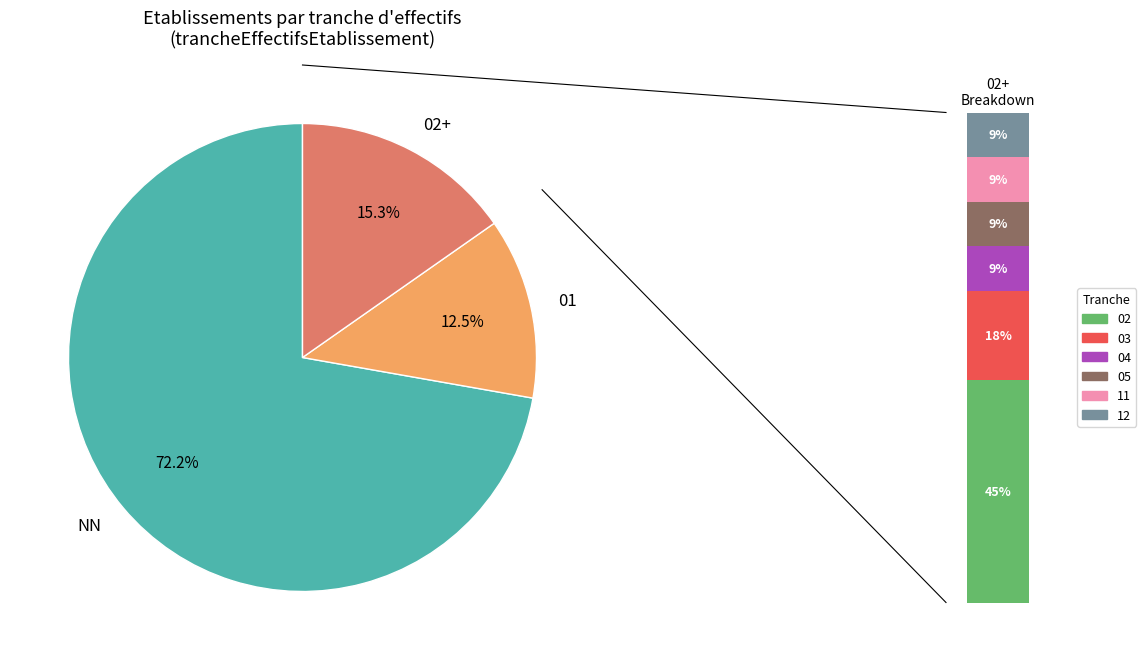

Rank the categories by value from highest to lowest.

NN, 01, 02, 03, 04, 05, 11, 12